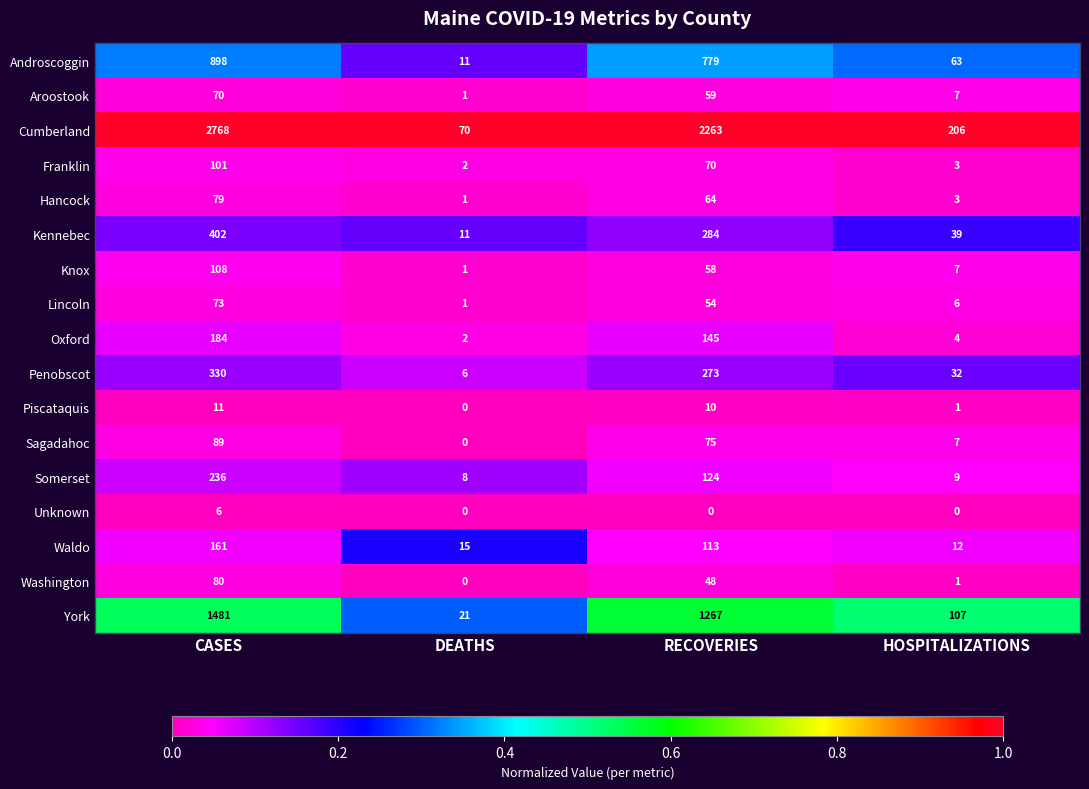

At how many categories does at least one series exceed 0?

4